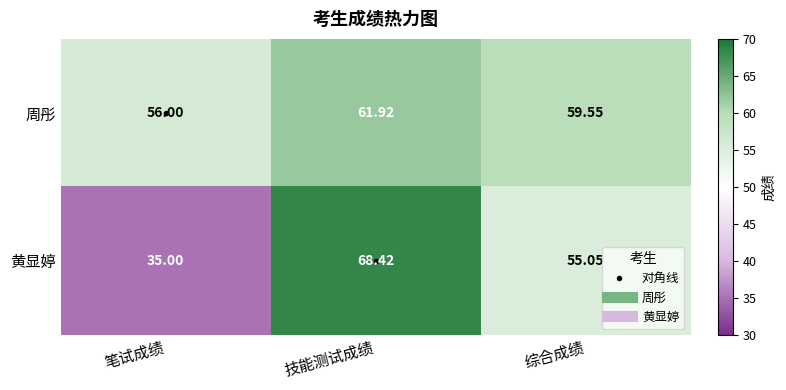

Where does the 黄显婷 series first go above 55?

技能测试成绩